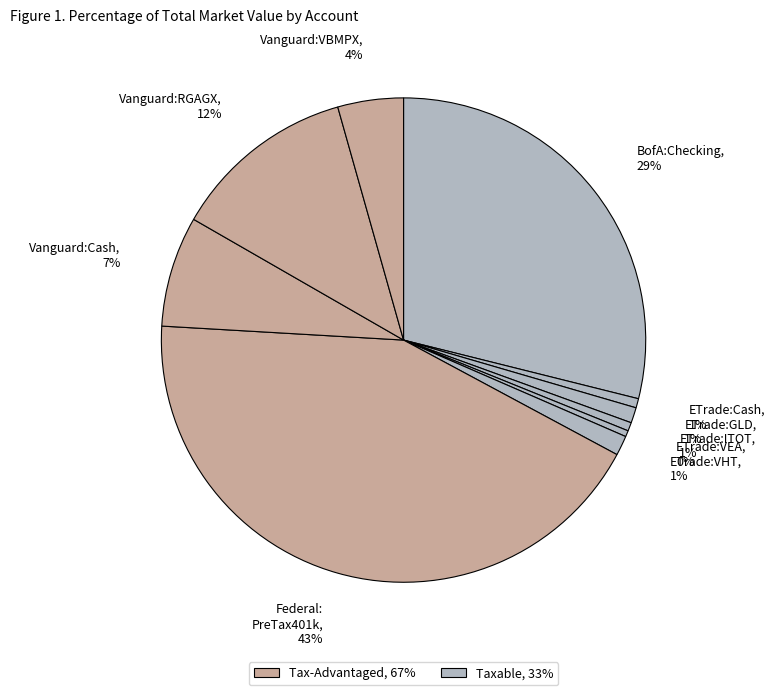

How many segments does this pie chart have?

10